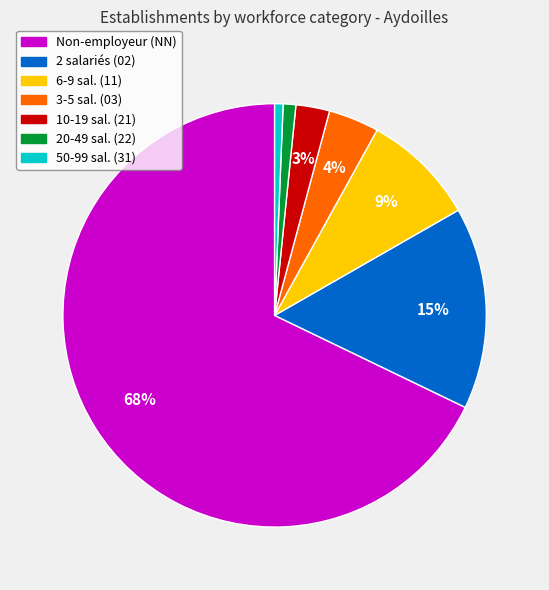

To the nearest percent, what is the average slice percentage?

14%